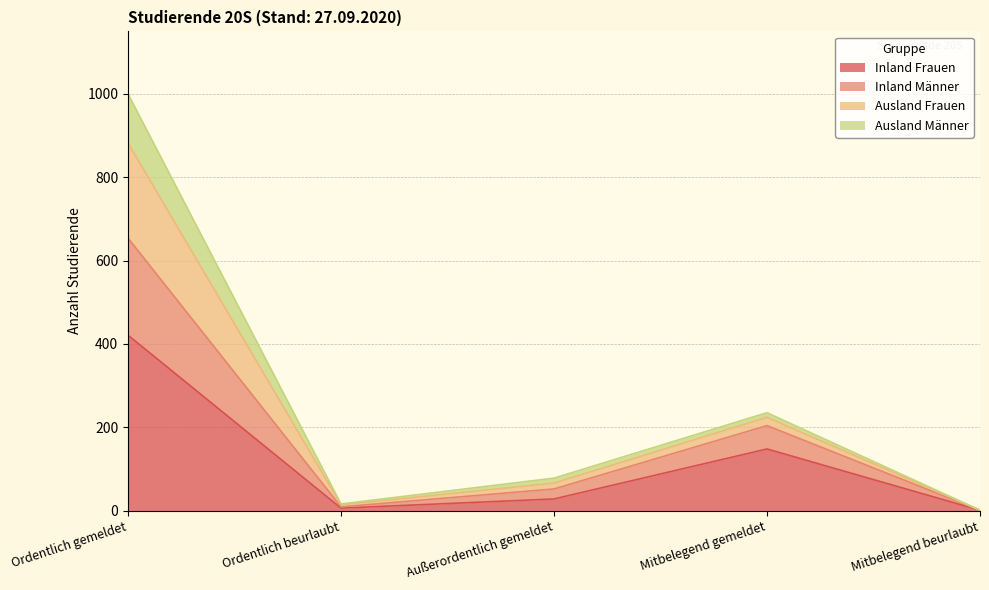

Which category has the highest value in the Inland Frauen series?

Ordentlich gemeldet